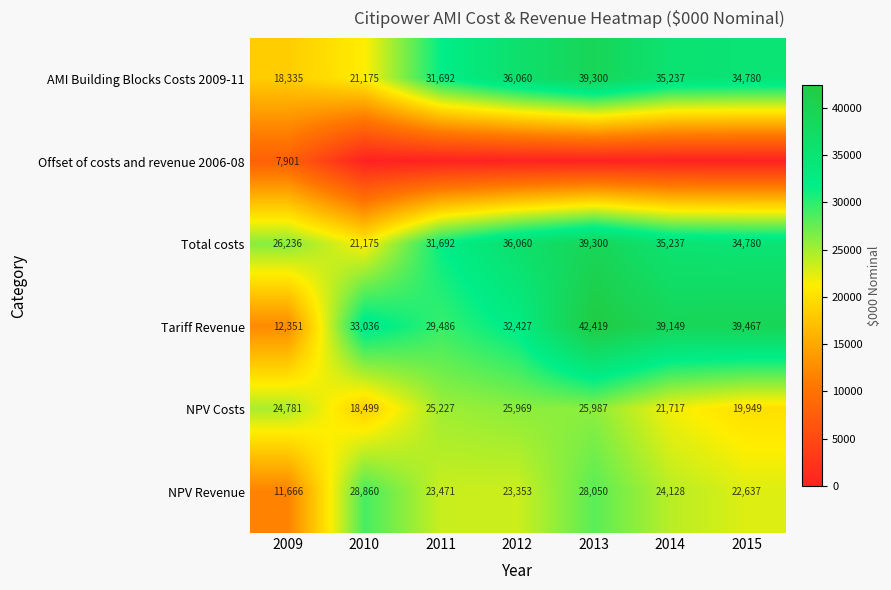

What value does the NPV Costs series have at 2011, to the nearest 10?

25230